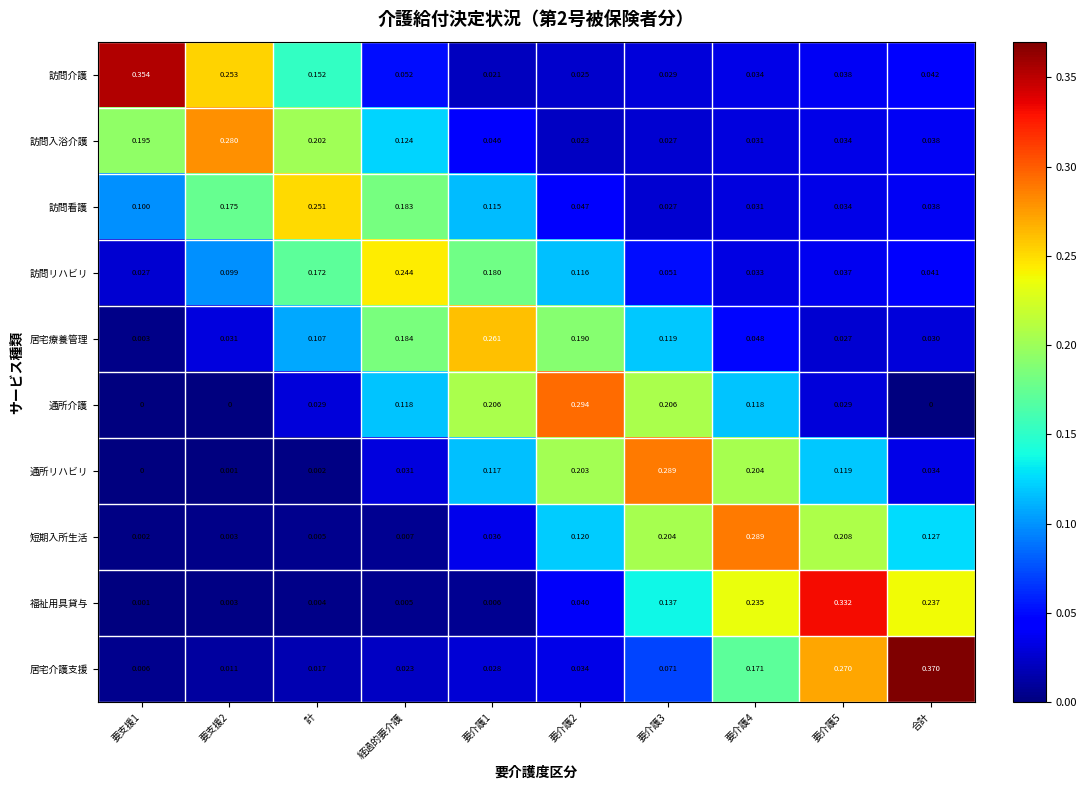

Which category has the highest value across all series?

合計